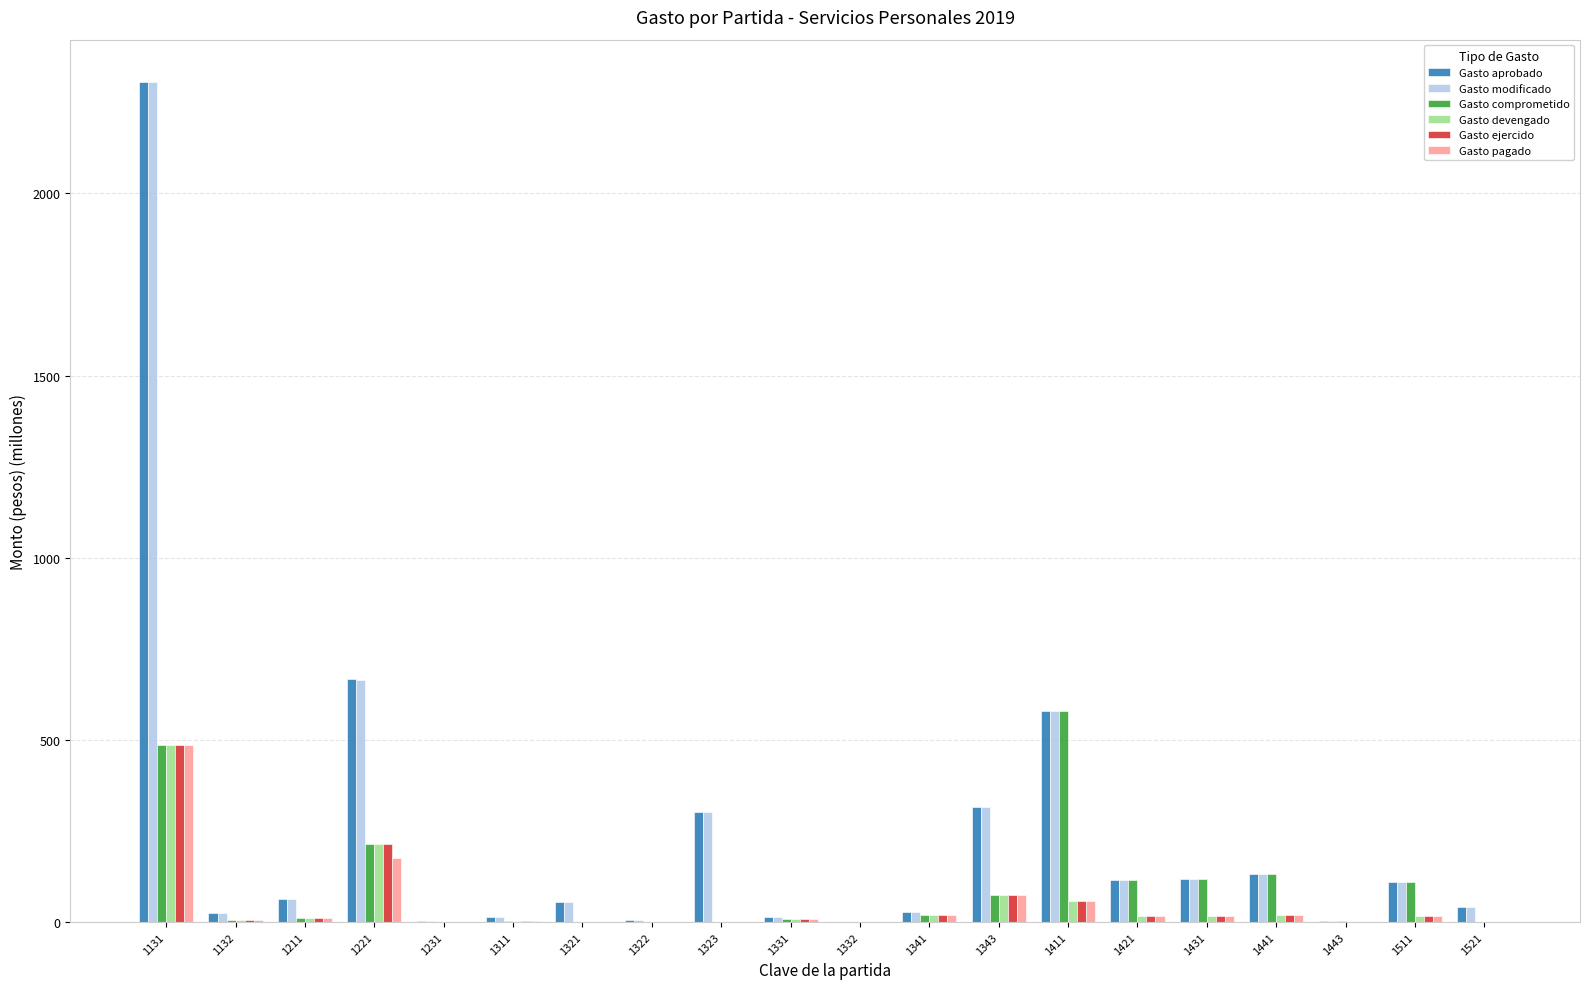

What is the sum of all Gasto pagado values?

921.3